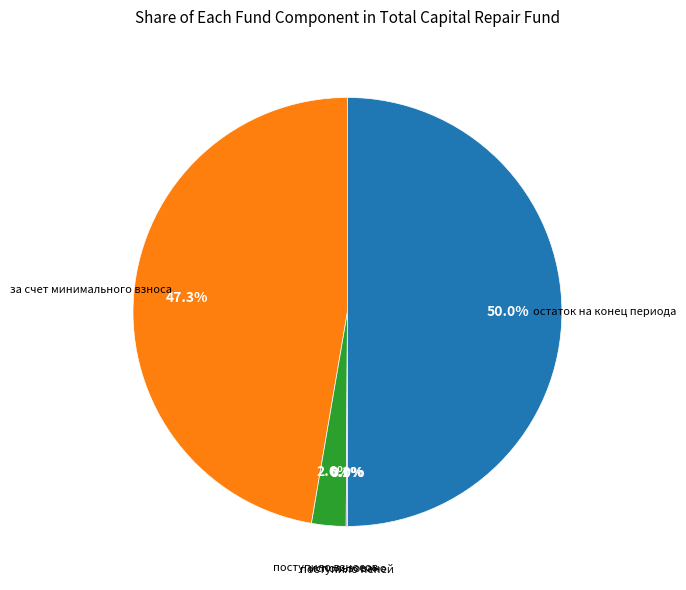

To the nearest percent, what is the average slice percentage?

20%